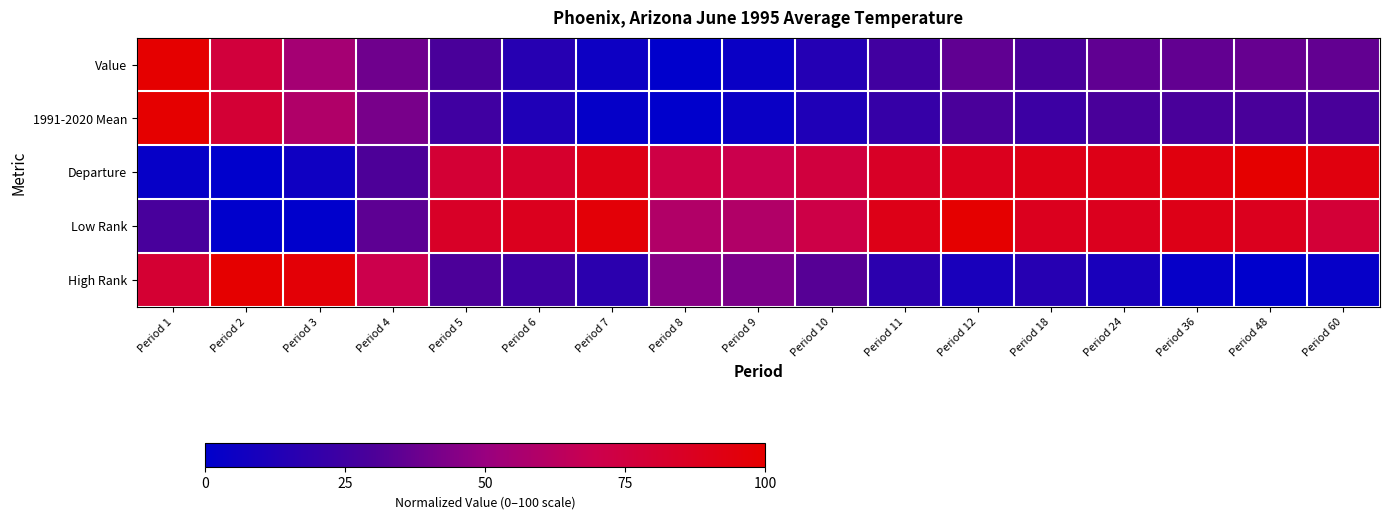

Between Period 48 and Period 7, which is larger?

Period 48